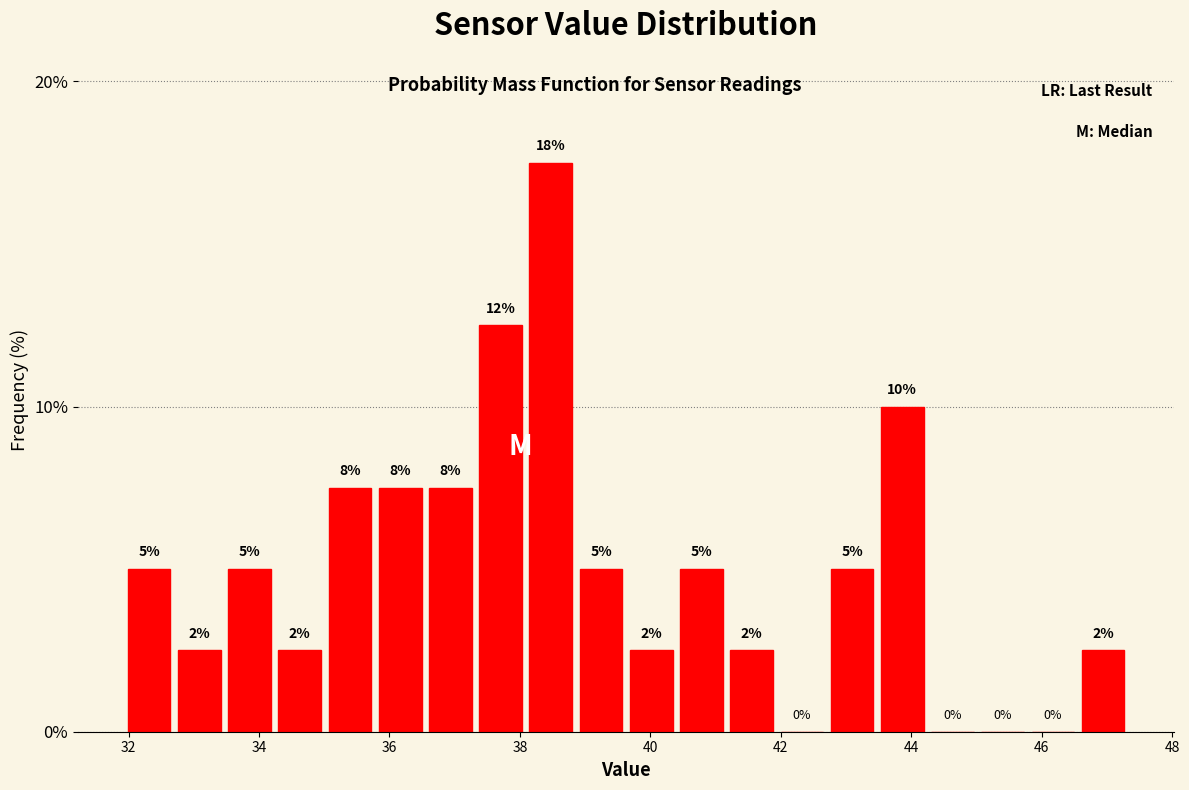

Around what value on the x-axis is the tallest bar? Give the approximate position of its centre, as read against the axis.

38.4